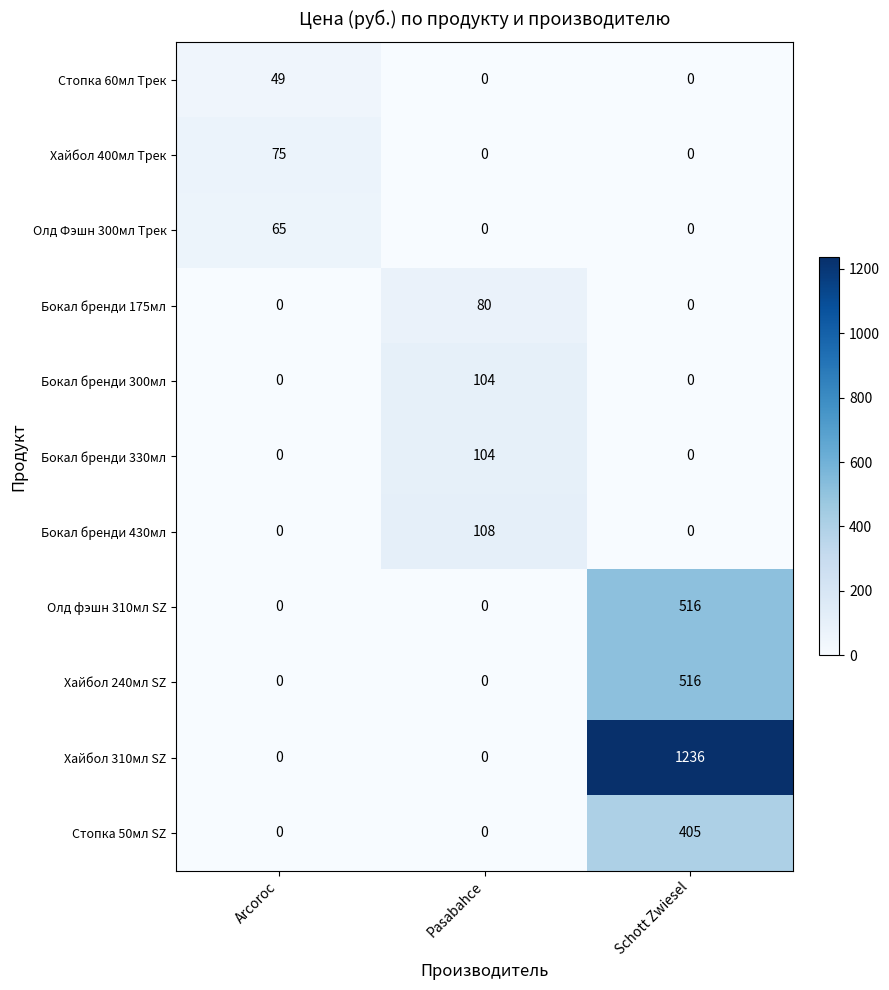

What is the spread (max minus min) of values at Schott Zwiesel?

1236